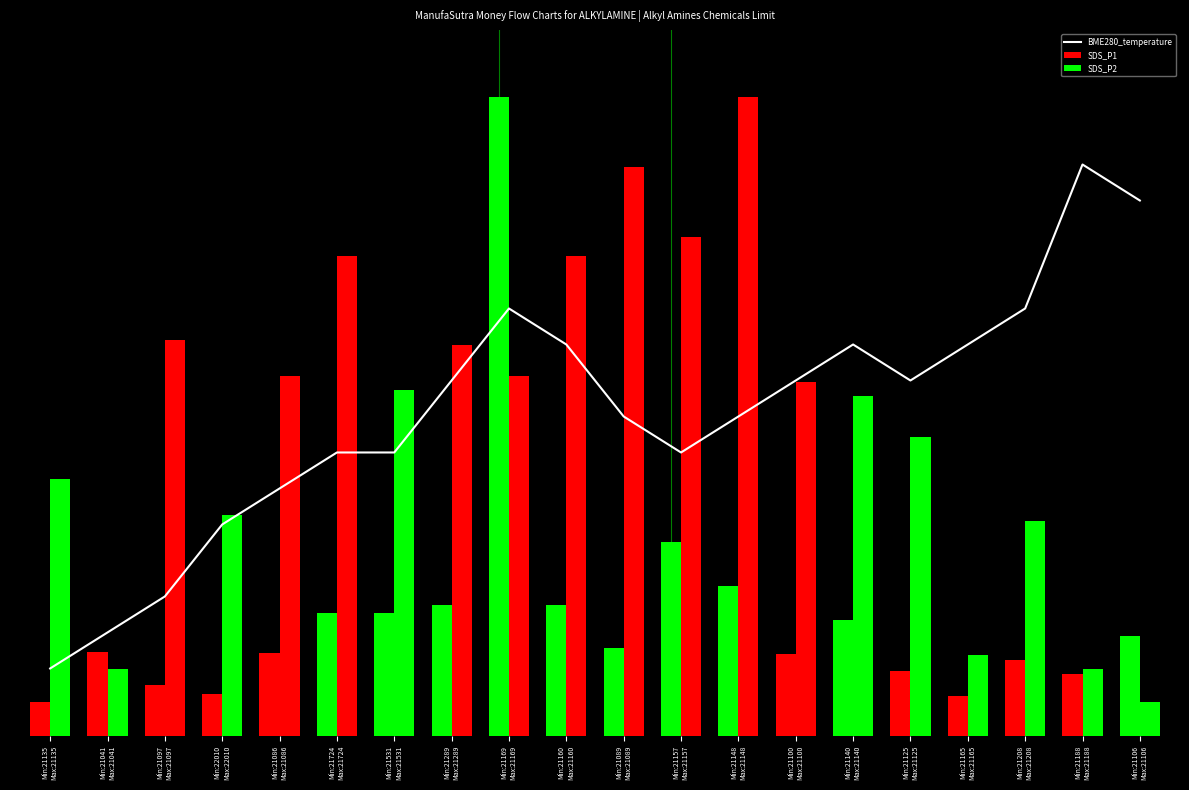

What is the minimum value shown in the chart?

0.1